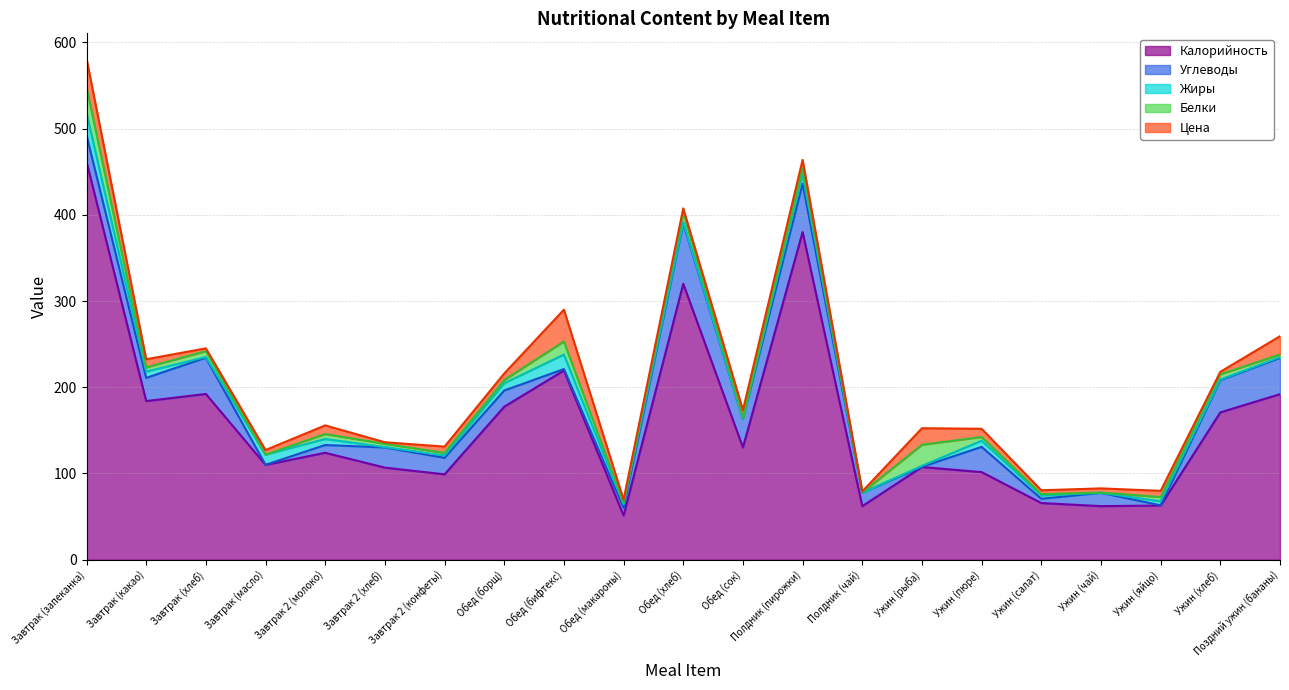

What are all the series names shown in the legend?

Калорийность, Углеводы, Жиры, Белки, Цена